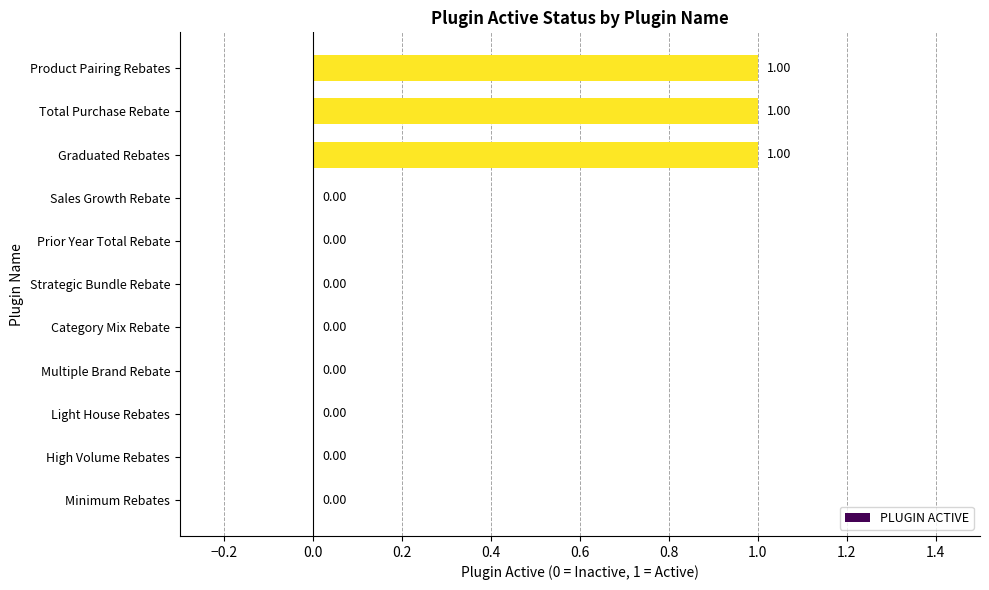

What is the maximum value shown in the chart?

1